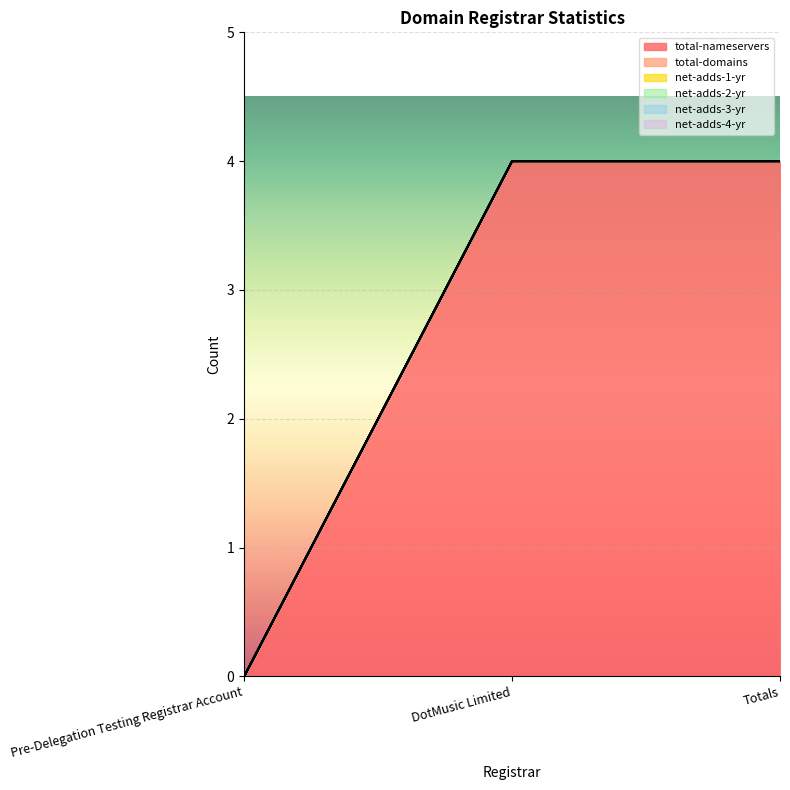

What is the label of the 1st point from the right?

Totals